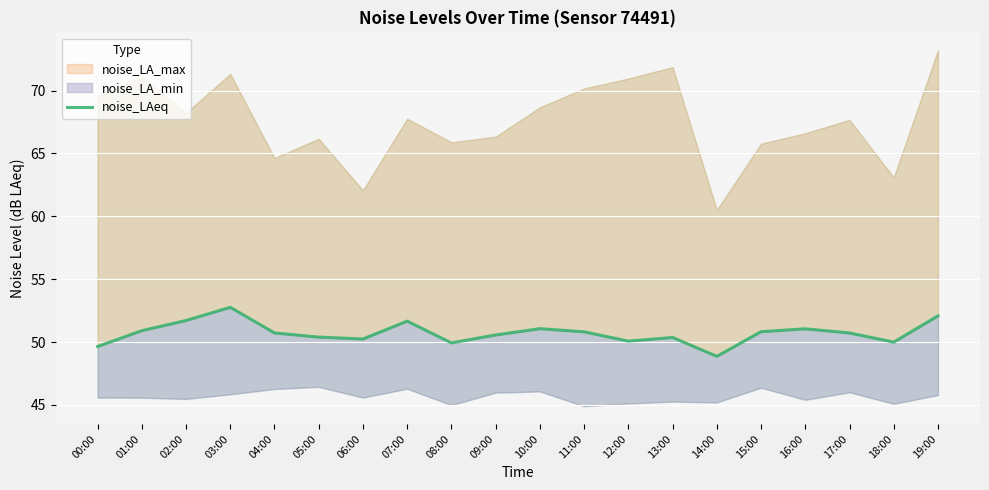

What is the label of the 13th point from the right?

07:00